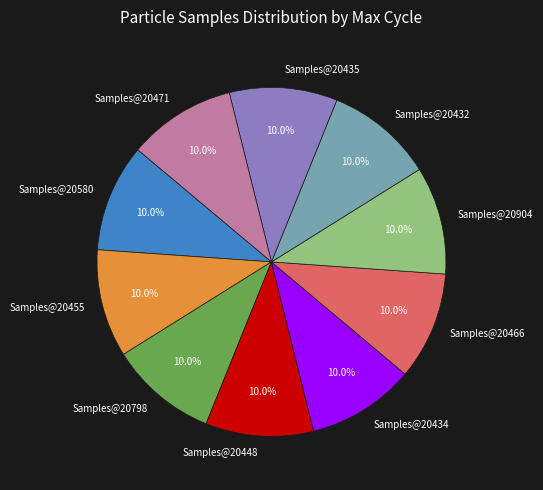

Is the sum of Samples@20904 and Samples@20432 greater than half?

No